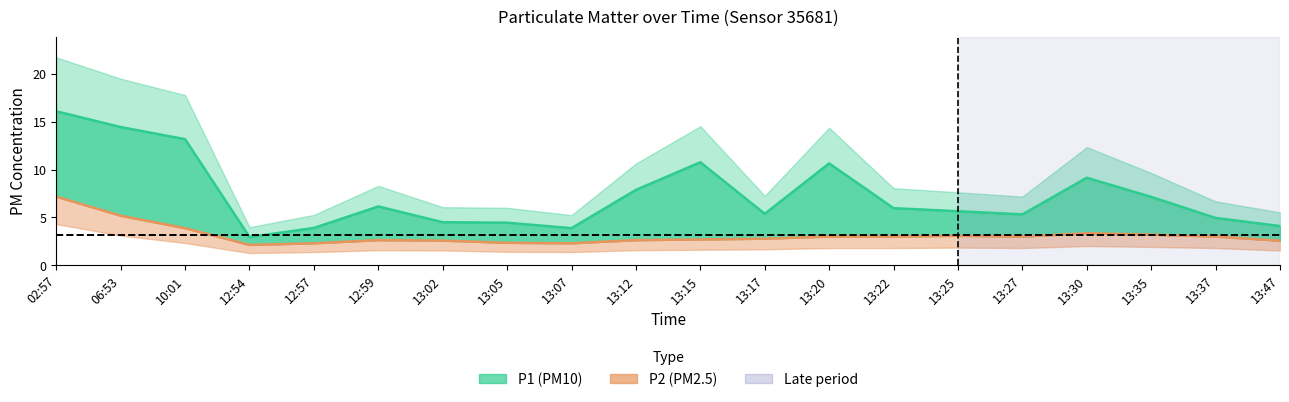

What is the value of the P2 point at the 19th from the left?

3.0